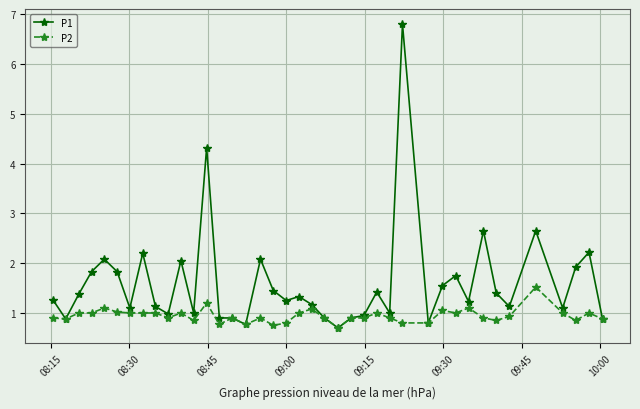

Which series has the largest range (max minus min)?

P1